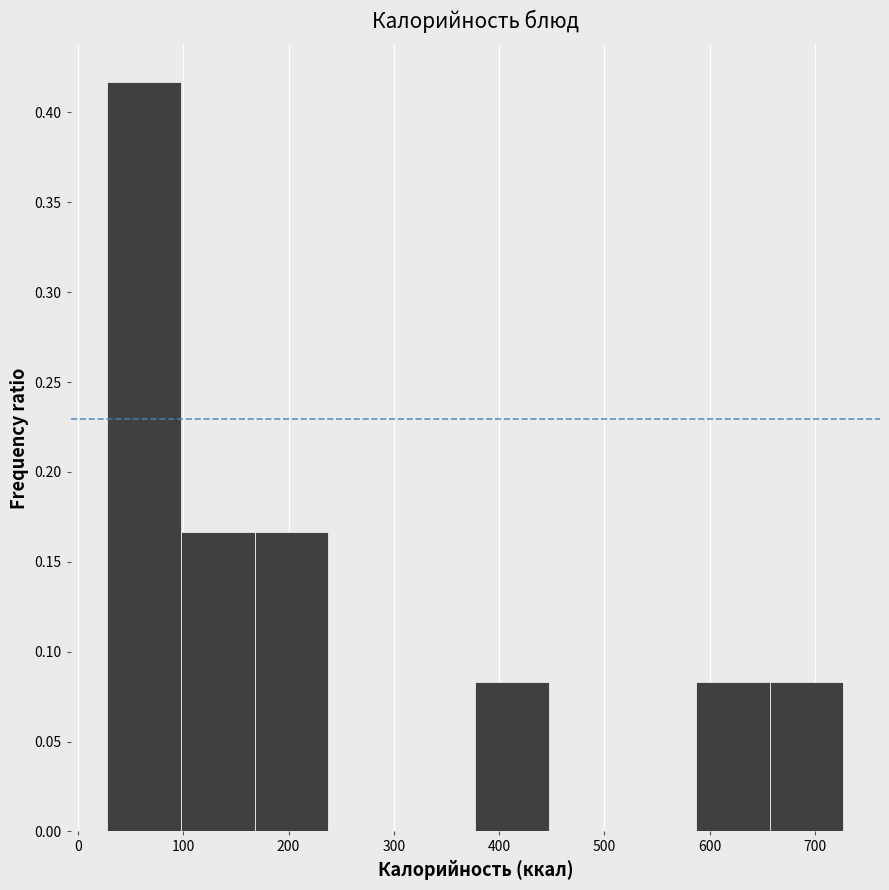

What is the height of the bar covering 100 to 170 on the x-axis? Neither the bar edges nor the heights are printed on the chart, so give them approximately, as read against the axes.

0.165